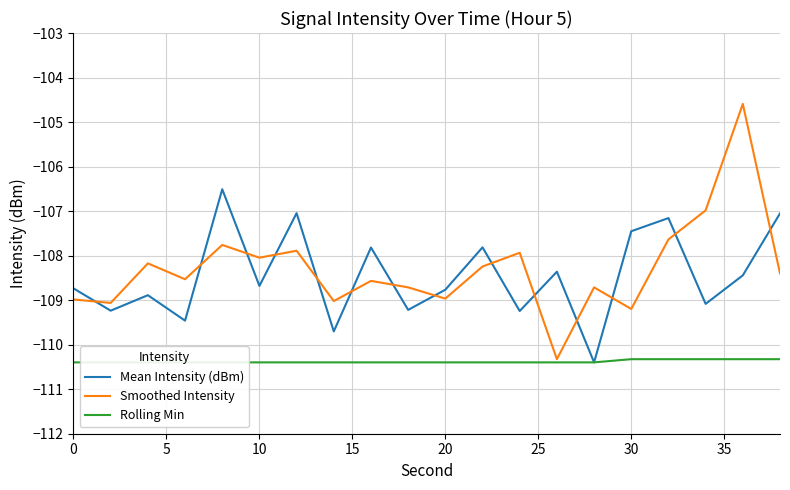

What is the value of the Smoothed Intensity point at the 18th from the left?

-107.0